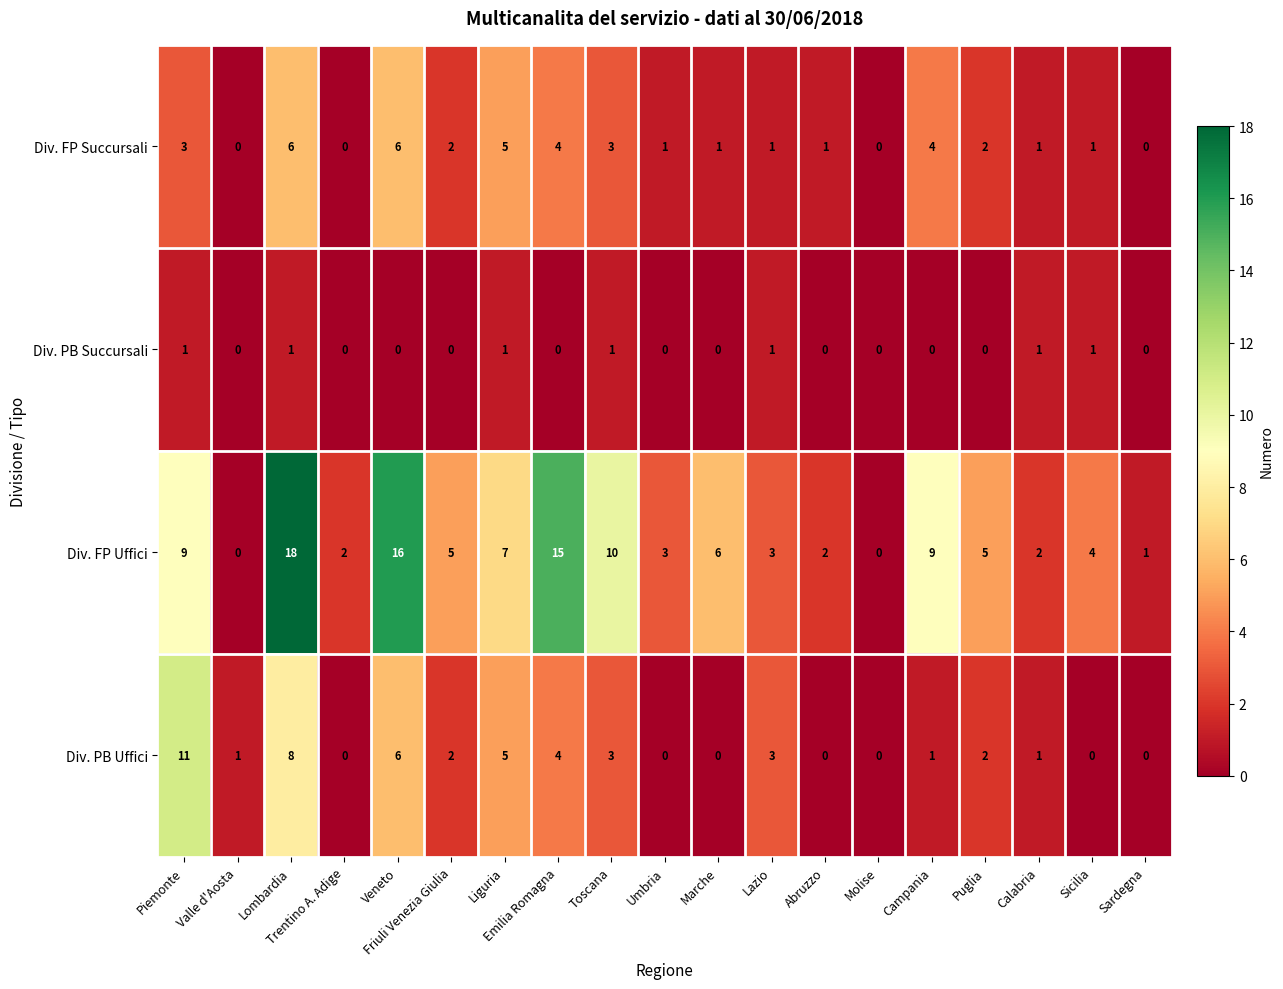

What is the spread (max minus min) of values at Friuli Venezia Giulia?

5